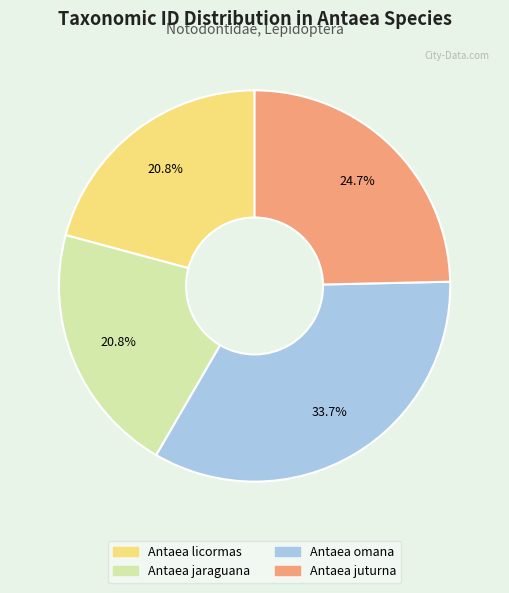

What is the largest slice in the pie chart?

Antaea omana